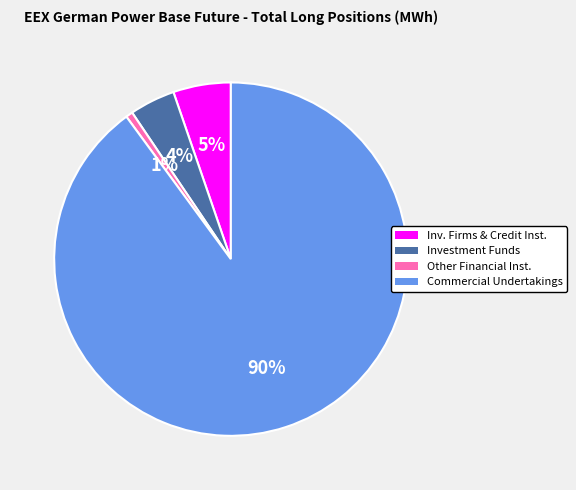

To the nearest percent, what is the average slice percentage?

25%